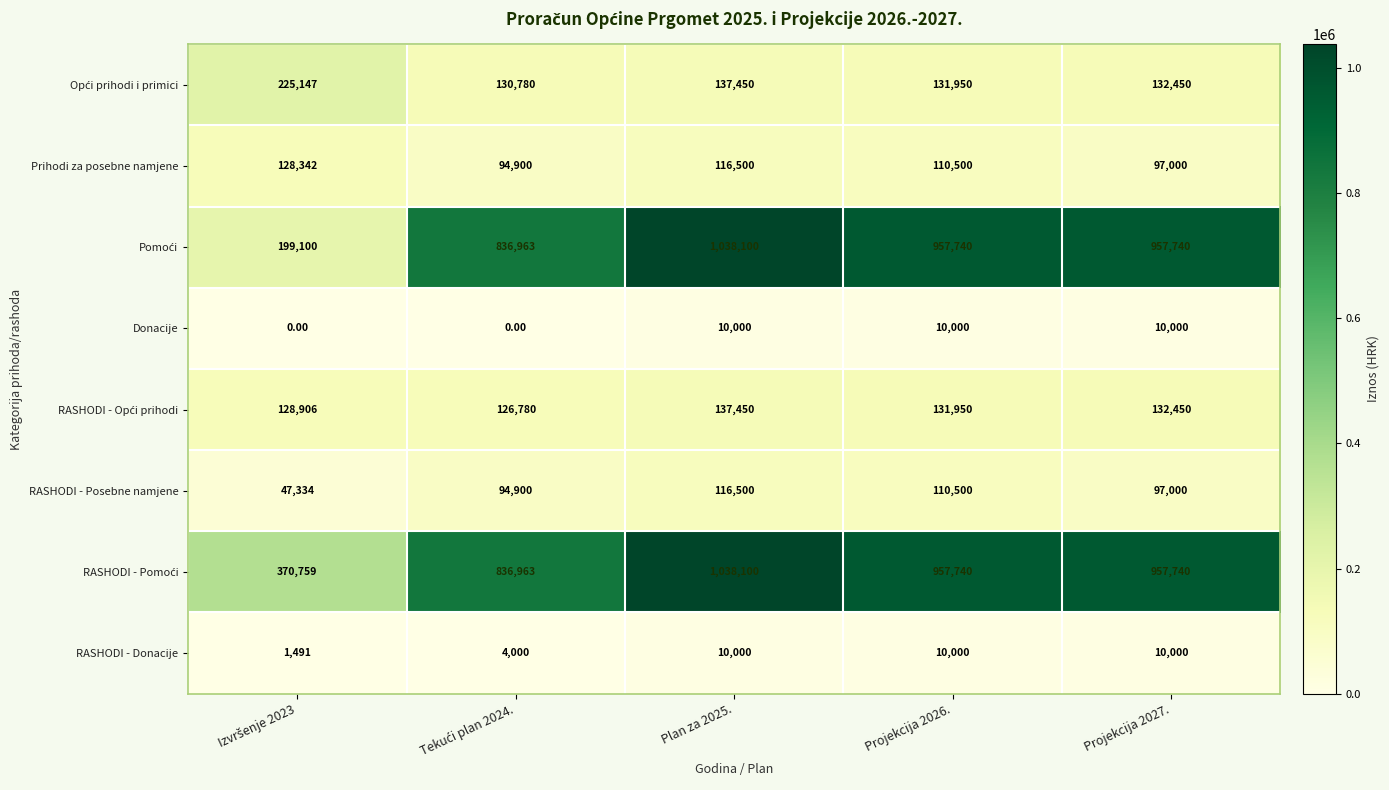

What is the spread (max minus min) of values at Projekcija 2027.?

947740